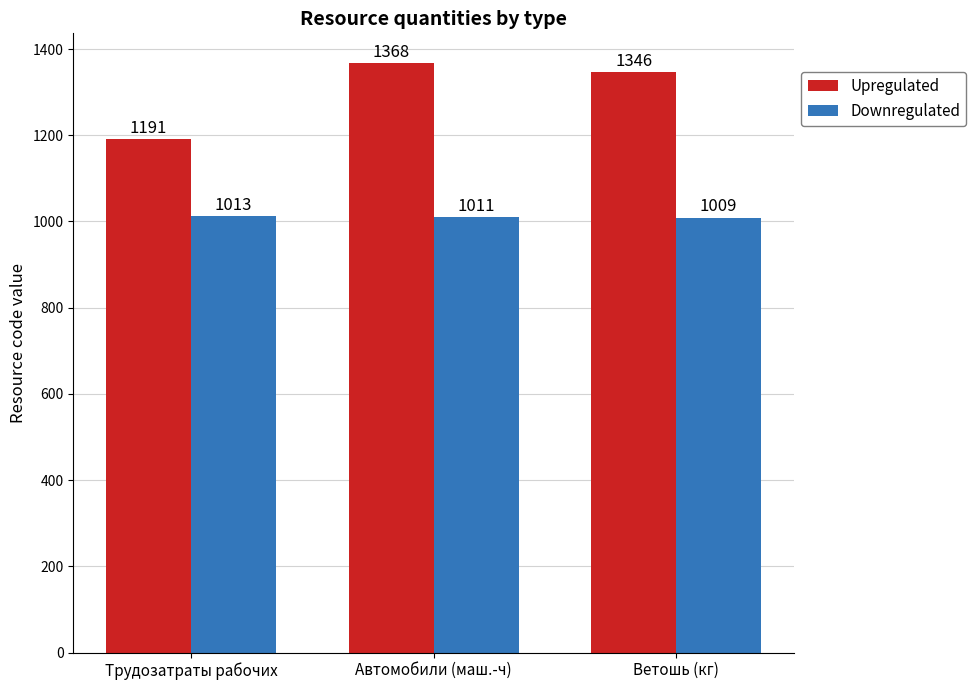

What is the maximum value shown in the chart?

1368